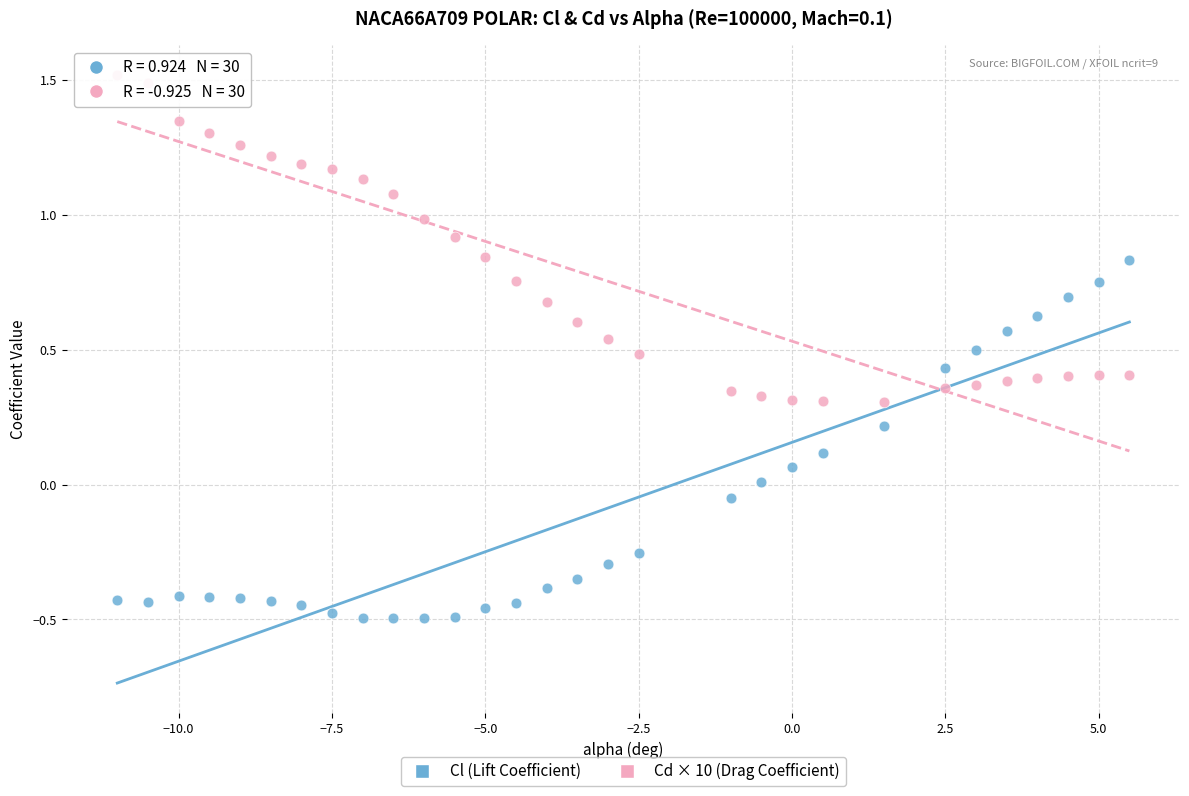

What is the X range (max minus min) for the scatter plot?

16.5